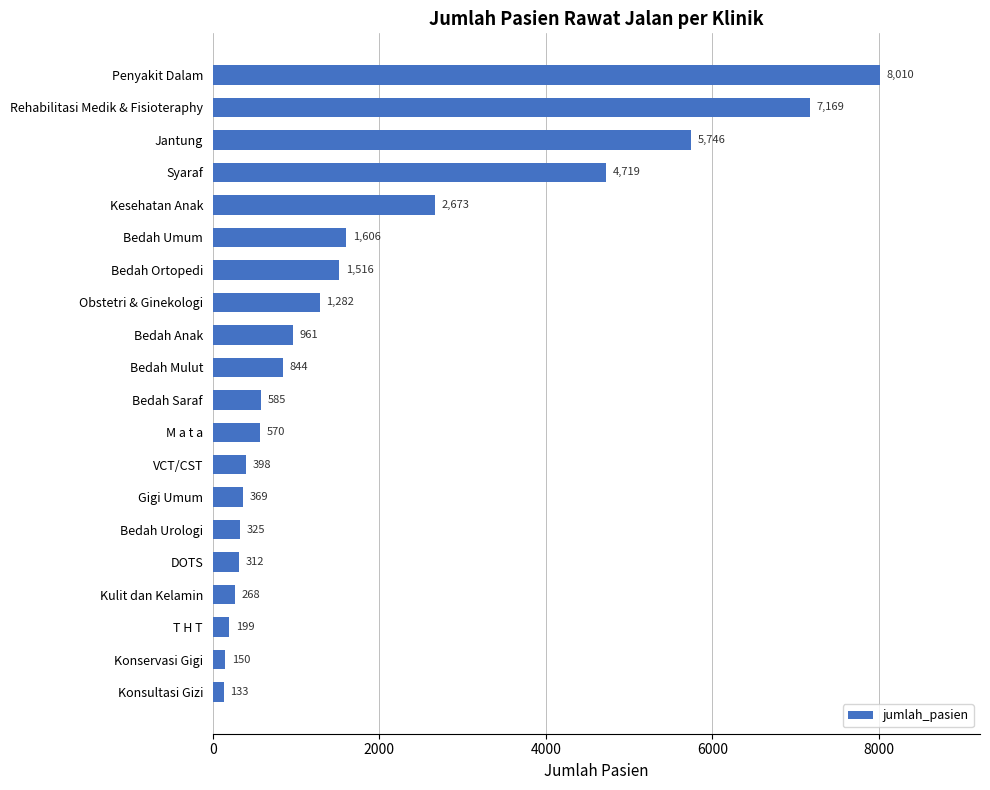

Rank the categories by value from lowest to highest.

Konsultasi Gizi, Konservasi Gigi, T H T, Kulit dan Kelamin, DOTS, Bedah Urologi, Gigi Umum, VCT/CST, M a t a, Bedah Saraf, Bedah Mulut, Bedah Anak, Obstetri & Ginekologi, Bedah Ortopedi, Bedah Umum, Kesehatan Anak, Syaraf, Jantung, Rehabilitasi Medik & Fisioteraphy, Penyakit Dalam